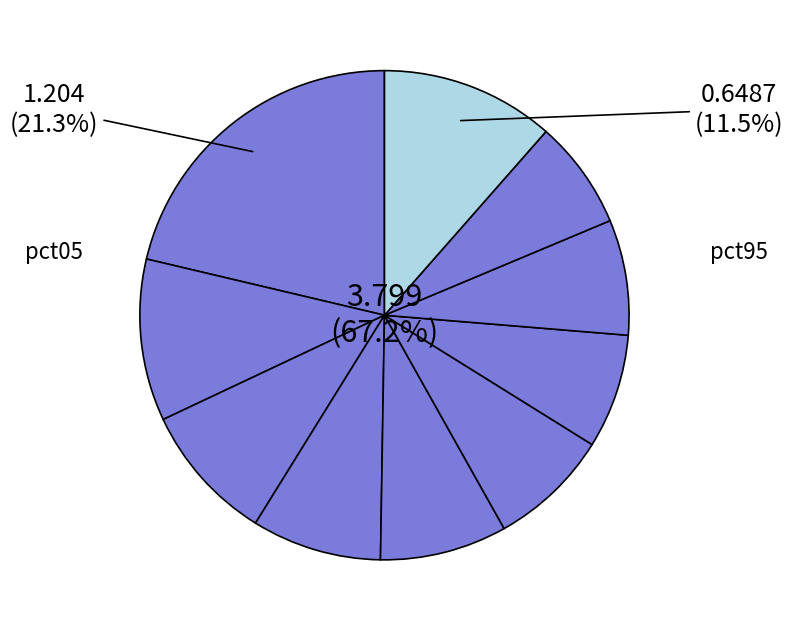

To the nearest percent, what is the average slice percentage?

10%